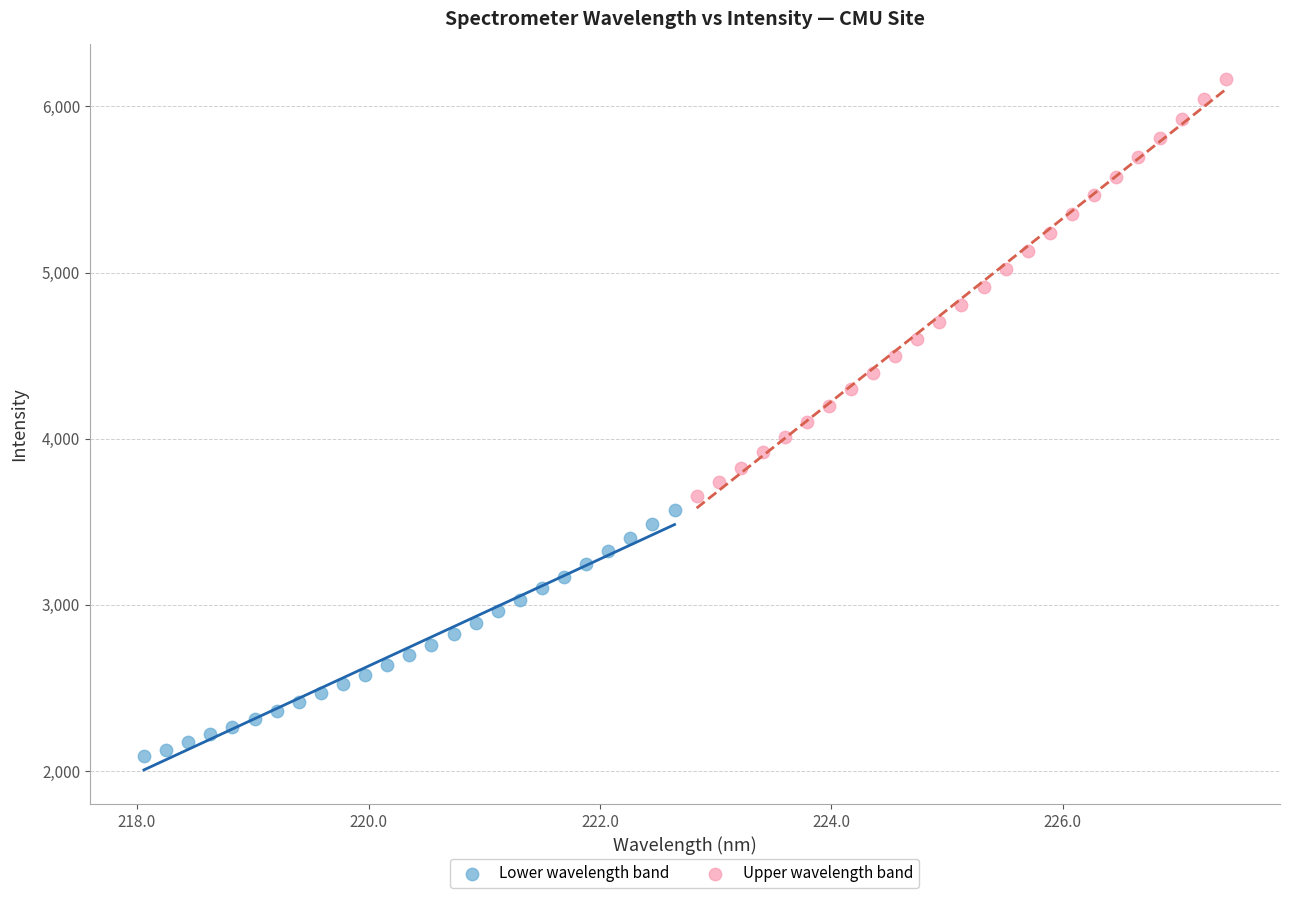

What are all the series names shown in the legend?

Lower wavelength band, Upper wavelength band